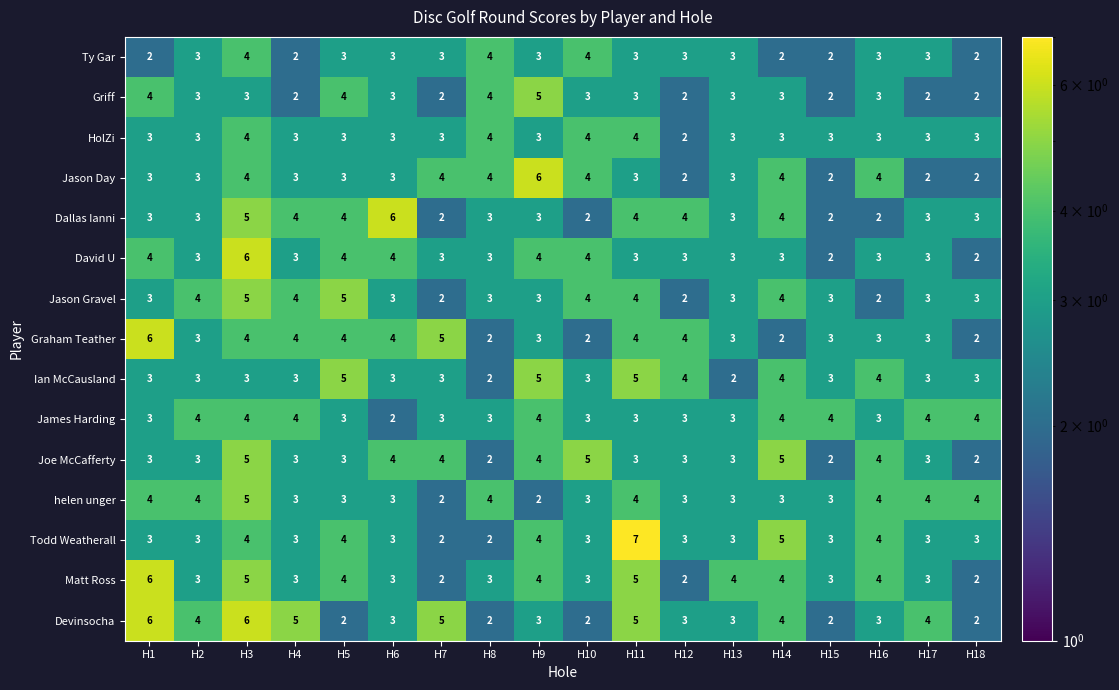

How many data points does each series have?

18